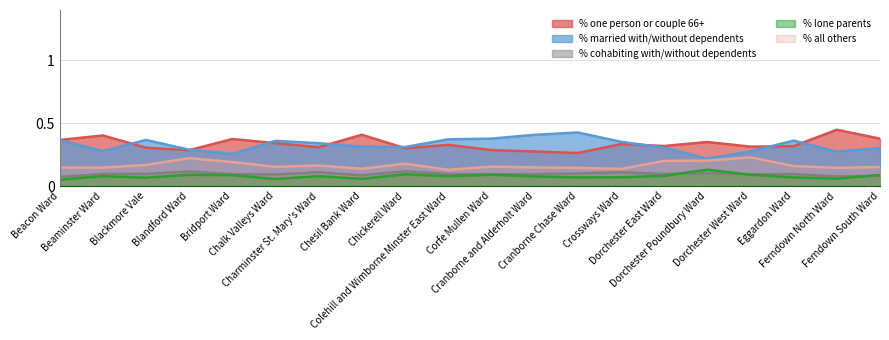

Reading right to left, transcribe all the data shown in this chart.

% one person or couple 66+: 0.4	0.4	0.3	0.3	0.3	0.3	0.3	0.3	0.3	0.3	0.3	0.3	0.4	0.3	0.3	0.4	0.3	0.3	0.4	0.4
% married with/without dependents: 0.3	0.3	0.4	0.3	0.2	0.3	0.4	0.4	0.4	0.4	0.4	0.3	0.3	0.3	0.4	0.3	0.3	0.4	0.3	0.4
% cohabiting with/without dependents: 0.1	0.1	0.1	0.1	0.1	0.1	0.1	0.1	0.1	0.1	0.1	0.1	0.1	0.1	0.1	0.1	0.1	0.1	0.1	0.1
% lone parents: 0.1	0.1	0.1	0.1	0.1	0.1	0.1	0.1	0.1	0.1	0.1	0.1	0.1	0.1	0.1	0.1	0.1	0.1	0.1	0.0
% all others: 0.2	0.1	0.2	0.2	0.2	0.2	0.1	0.1	0.1	0.2	0.1	0.2	0.1	0.2	0.2	0.2	0.2	0.2	0.1	0.1